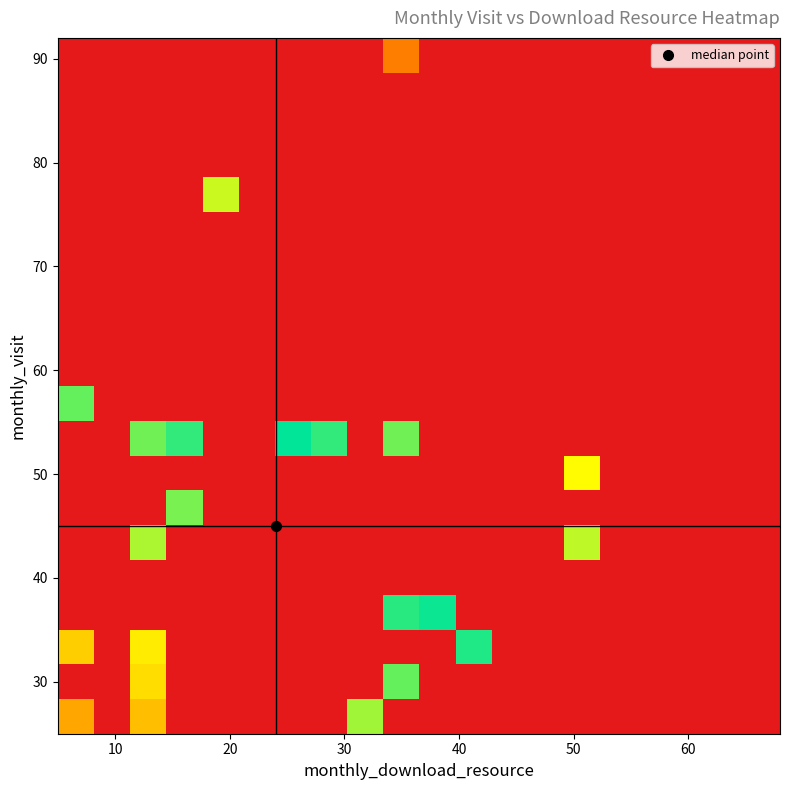

How many categories are shown in the chart?

20